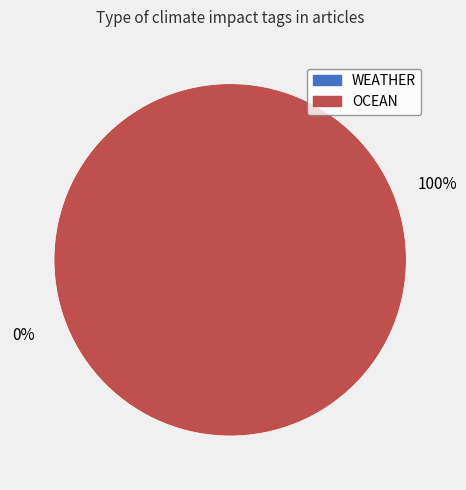

How much of the chart is everything except WEATHER?

100.0%